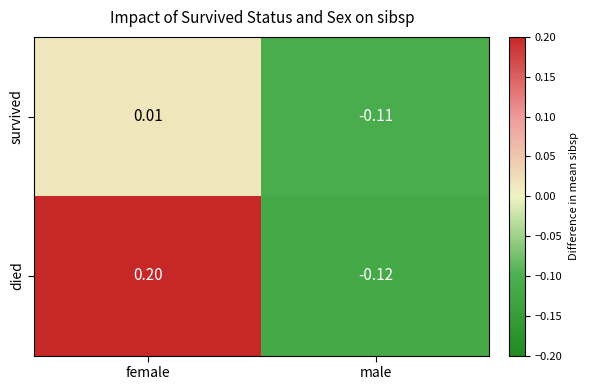

At which category does the chart reach its peak across all series?

female